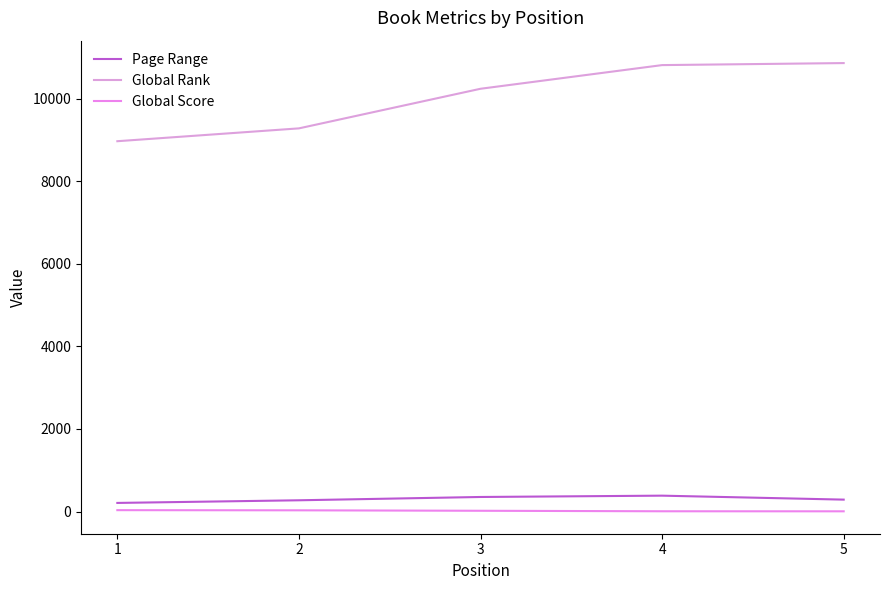

What is the approximate value of Global Rank at 5?

10859